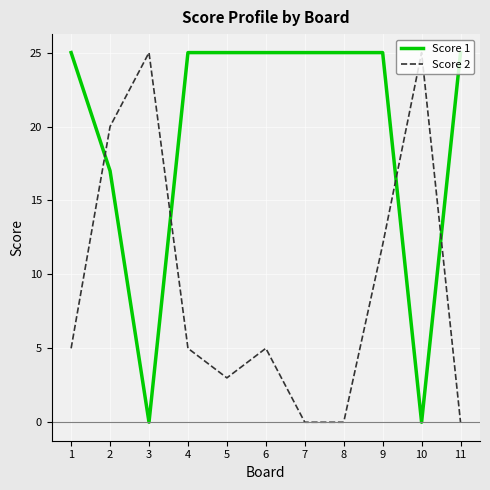

Is it true that Score 1 equals 25 at 4?

True